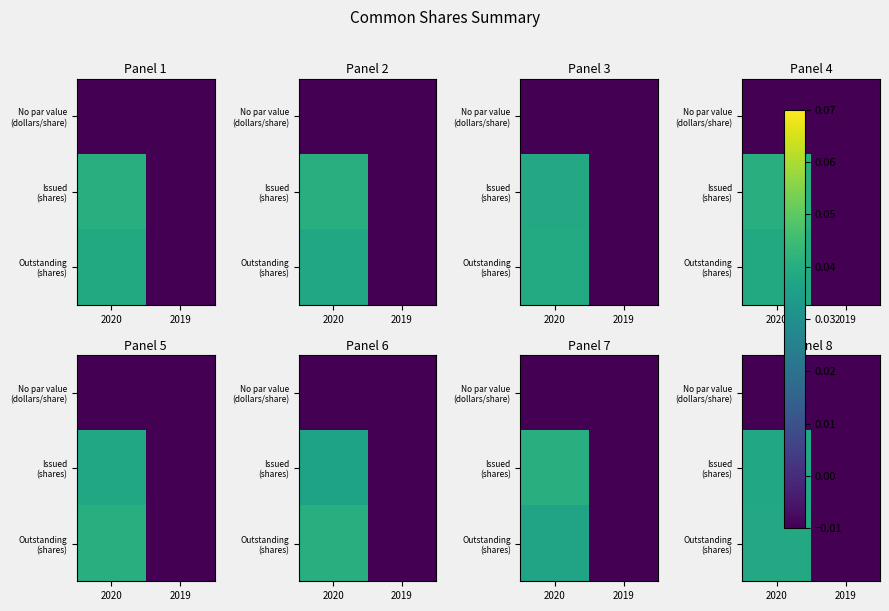

How many positive values does the Outstanding (shares) series have?

1